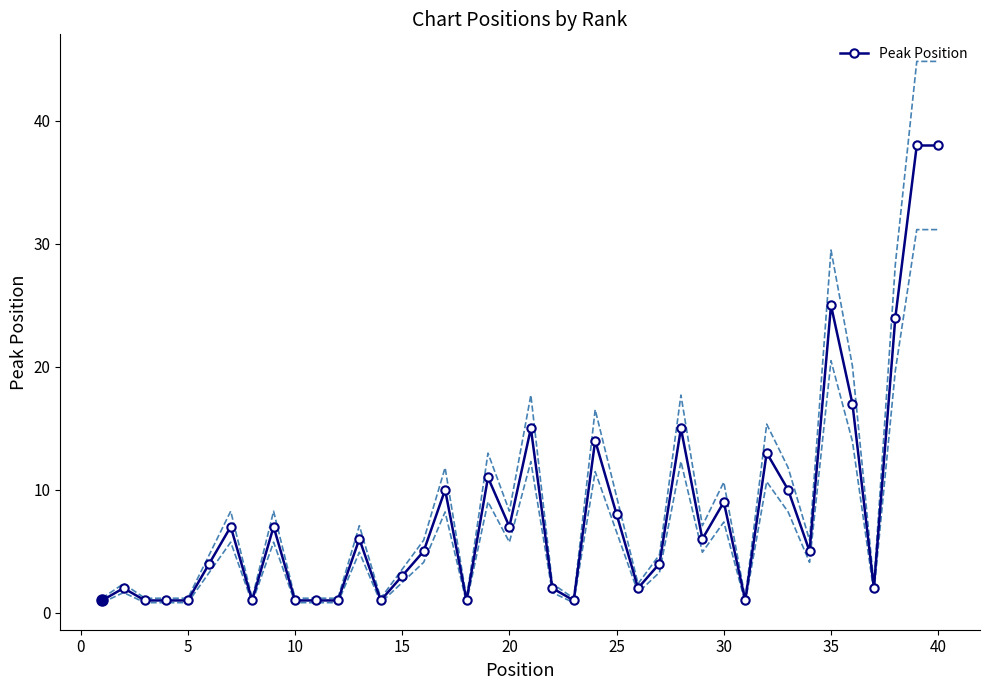

What is the maximum value for Peak Position?

38